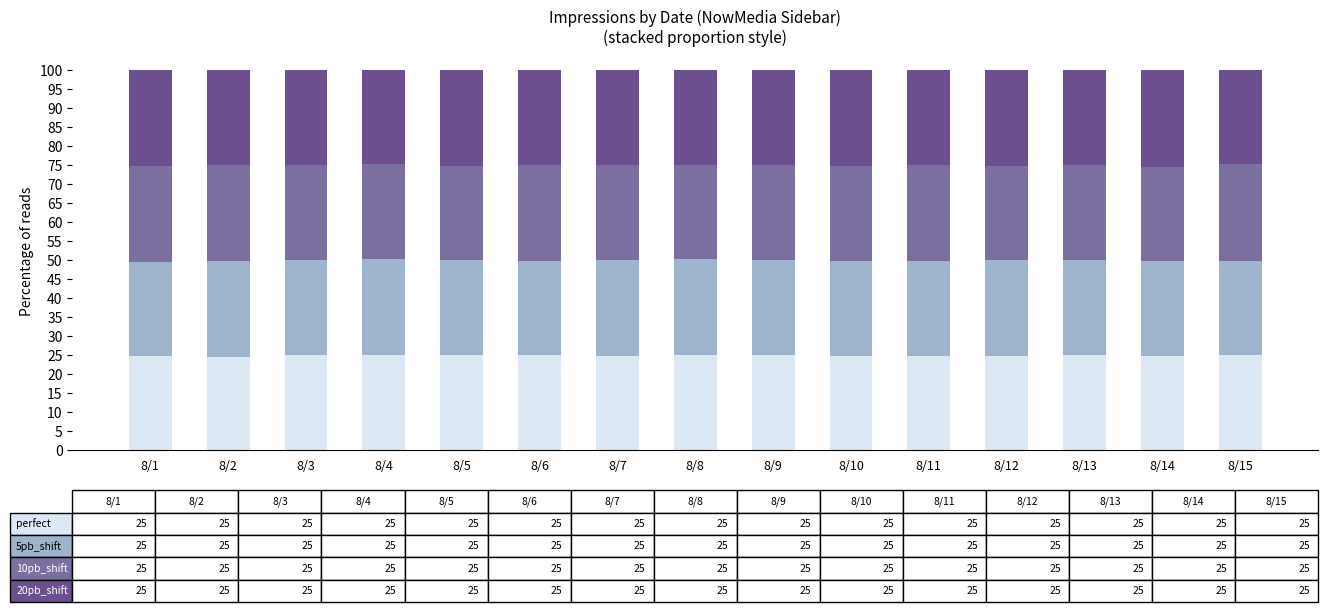

What is the total value across all series at 8/12?

100.0